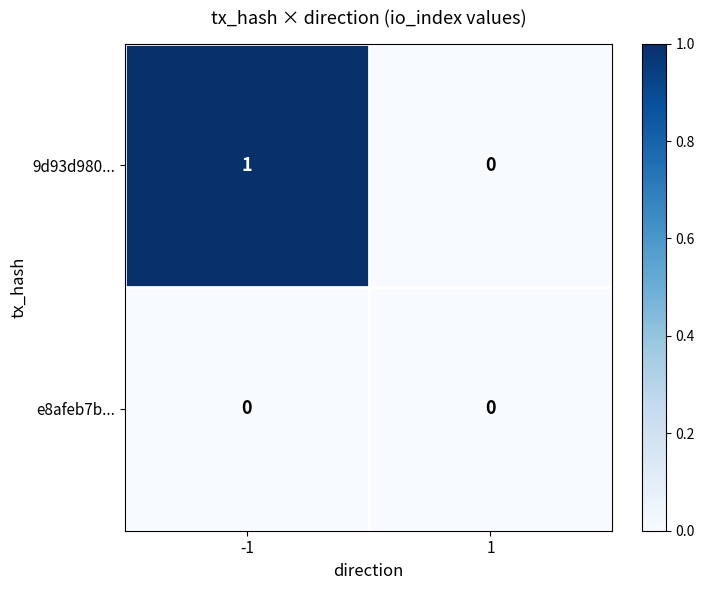

List the series in order of their peak value, highest first.

9d93d980..., e8afeb7b...